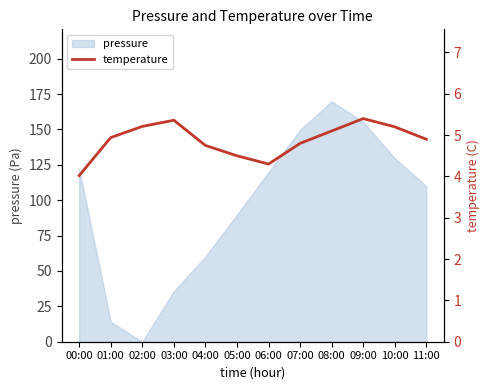

The chart shows a value of 5.2 at 10:00. True or false?

True